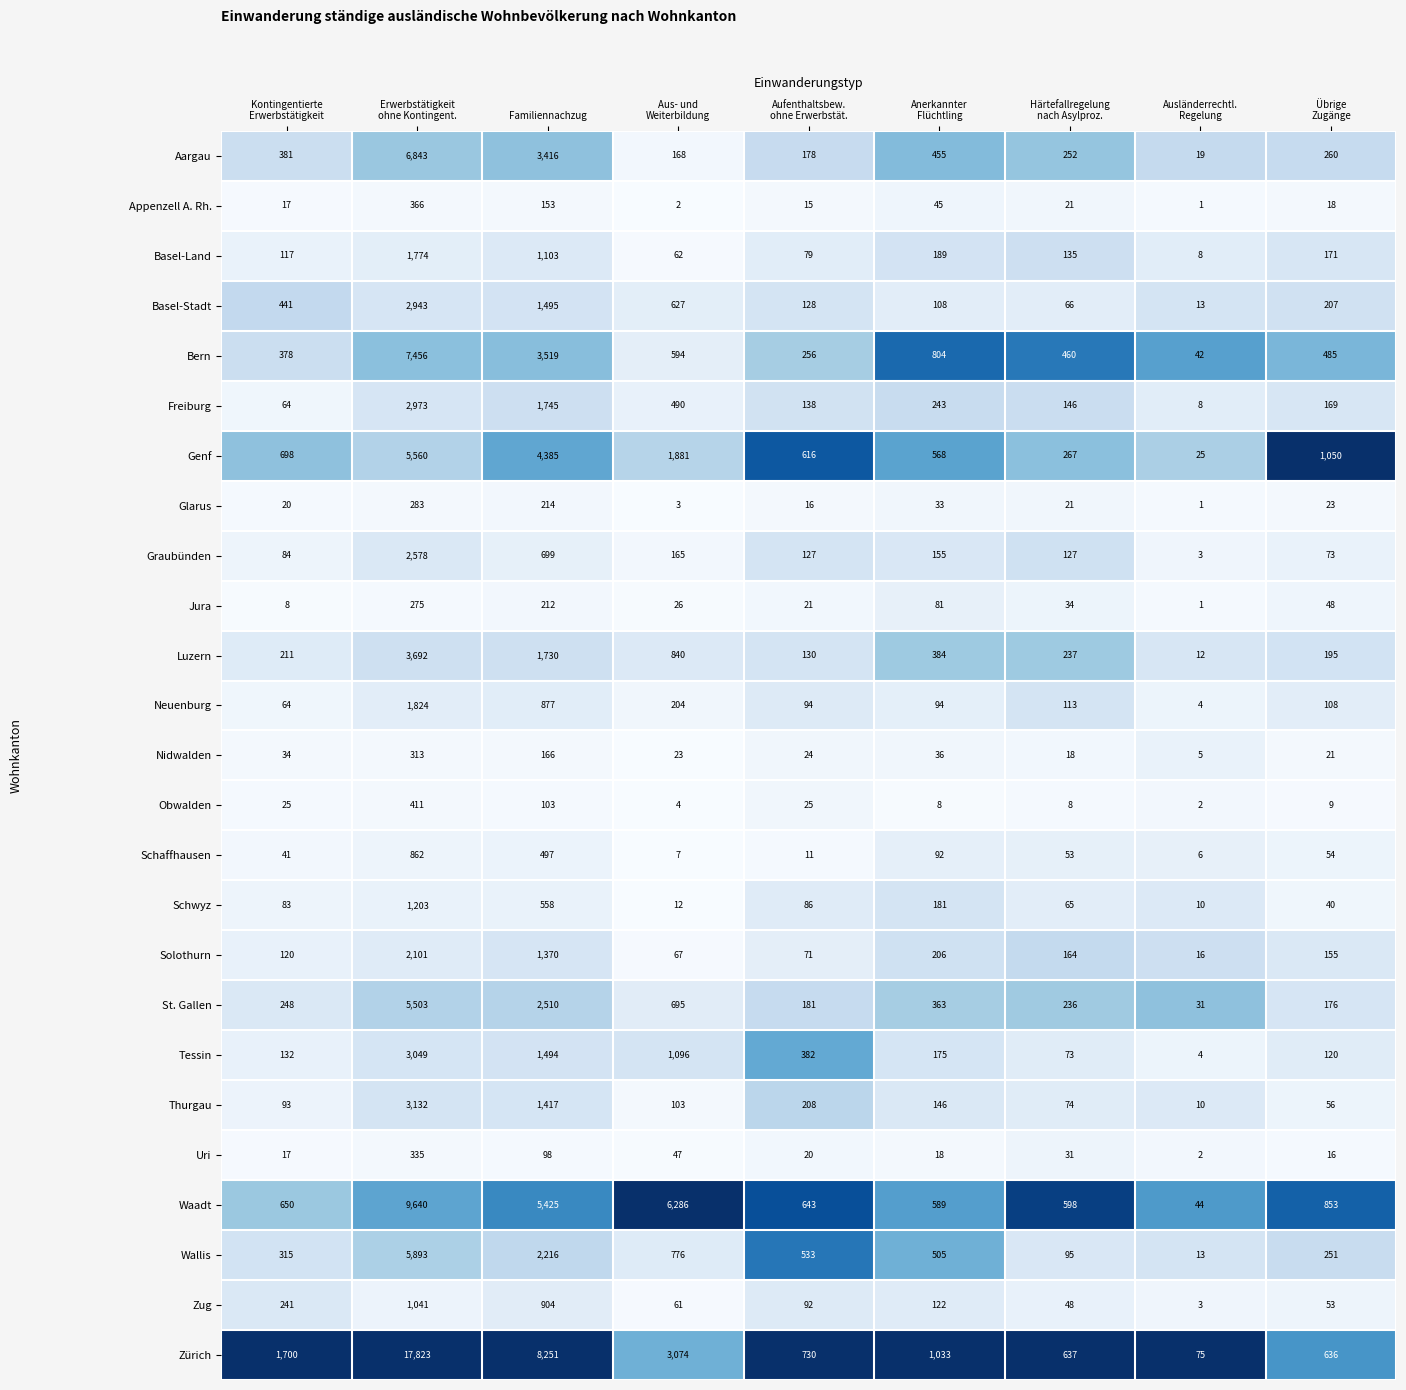

At which label is Zürich closest to 8949?

Familiennachzug